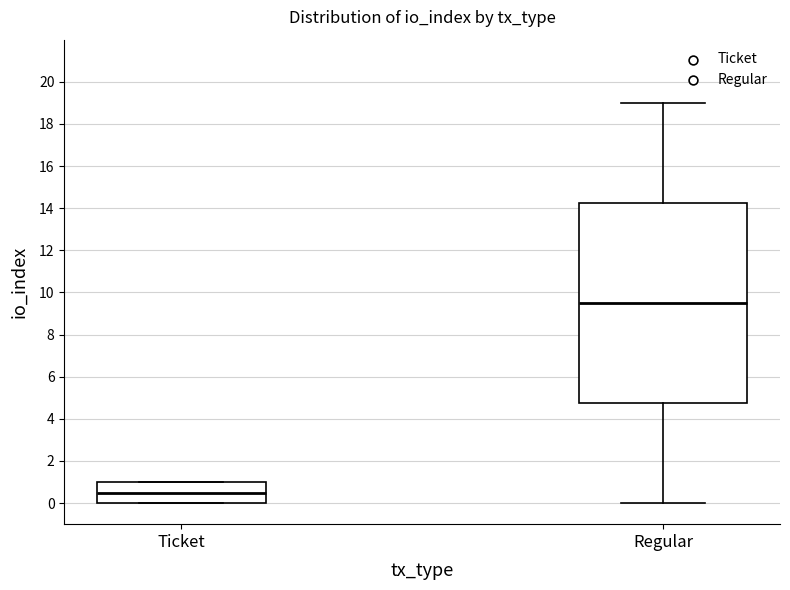

Which box is the tallest, from its lower edge to its upper edge?

Regular